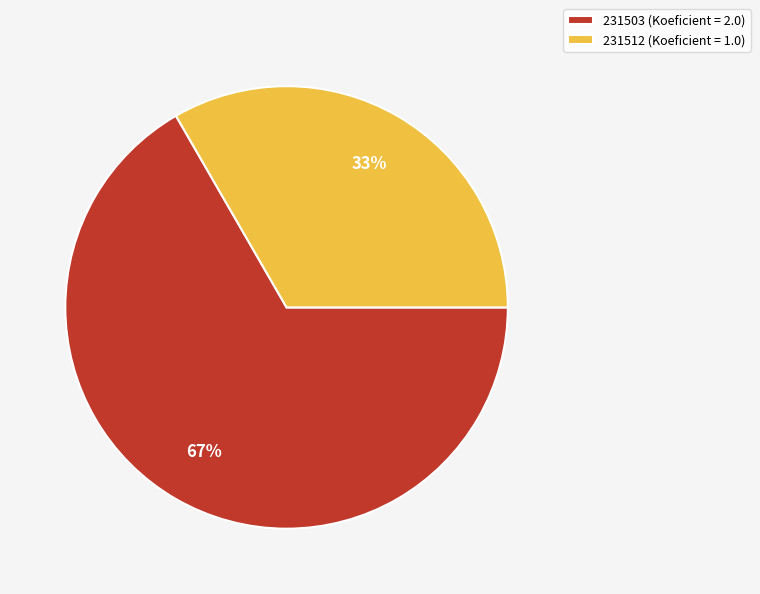

Is it true that 231503 is 56% of the pie?

False